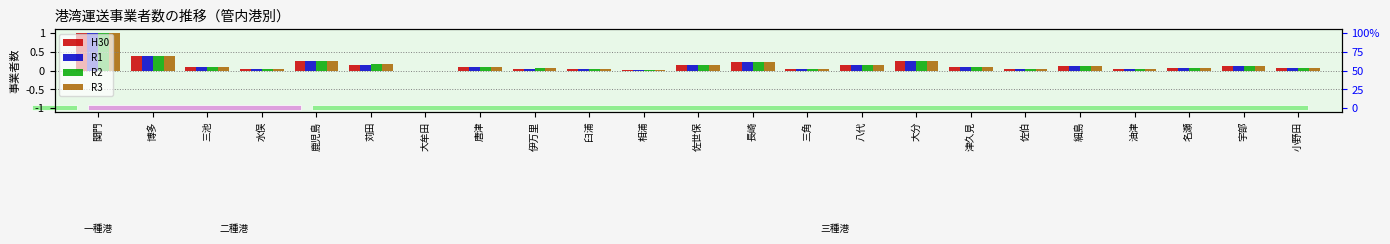

True or false: R1 has a value of 0.2 at 長崎.

True